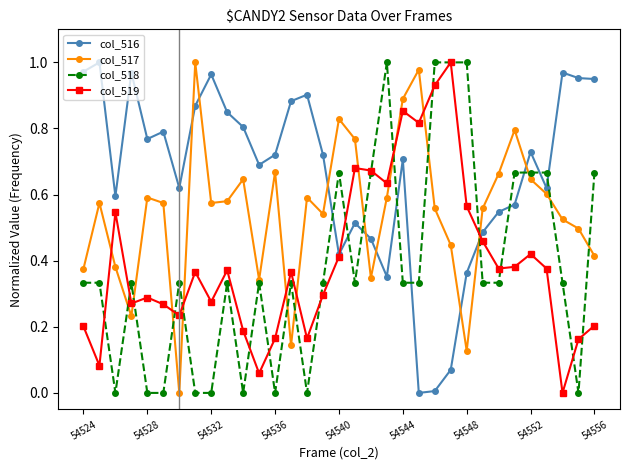

In col_517, how many points are lower than both neighbors (excluding endpoints)?

8